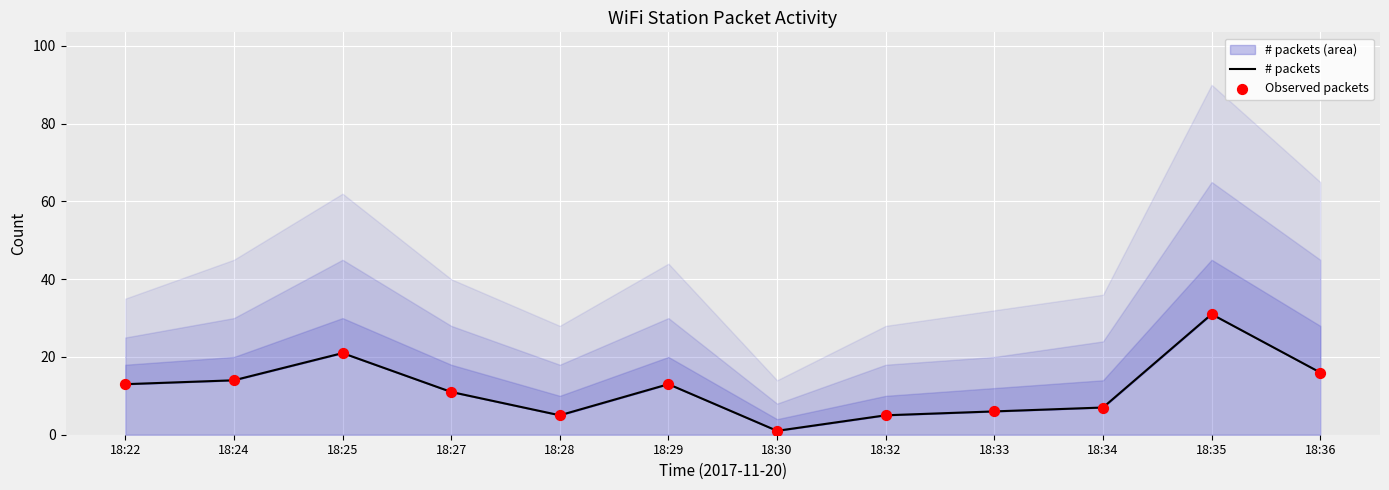

Which series has the largest total across all categories?

# packets